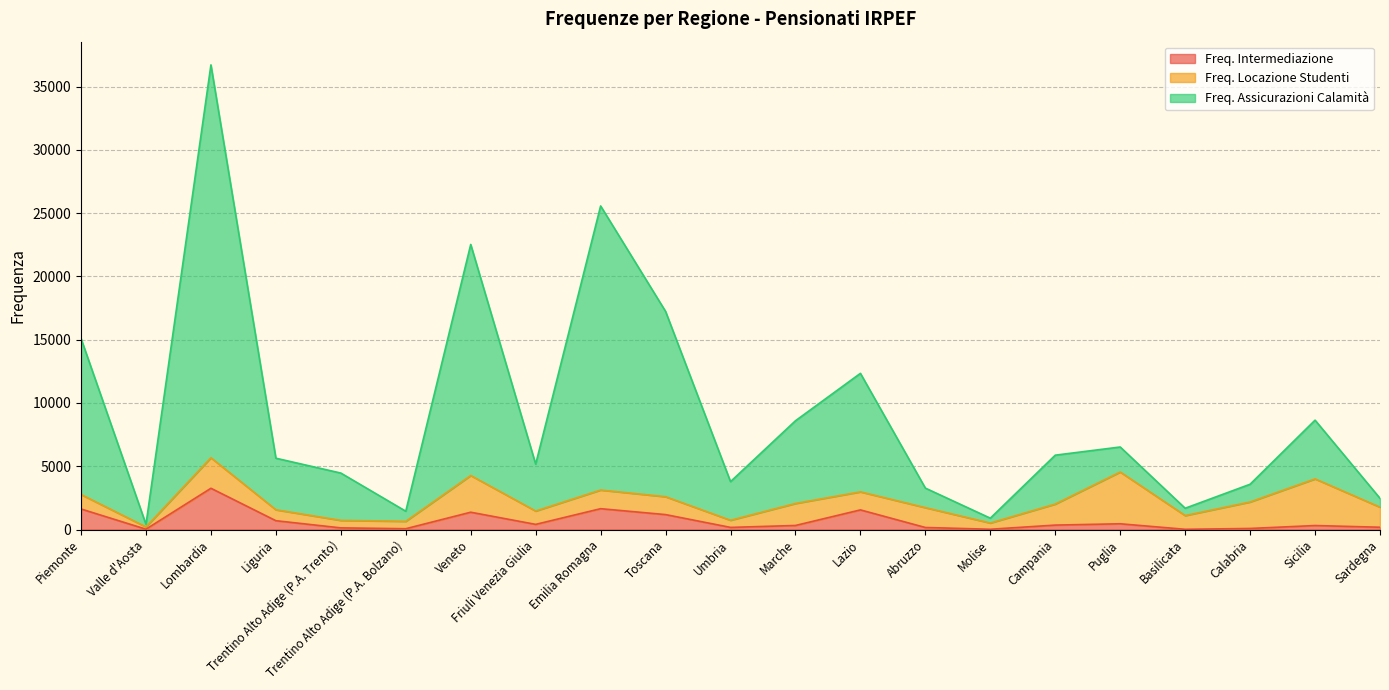

At which category does Freq. Assicurazioni Calamità reach its first local peak?

Lombardia